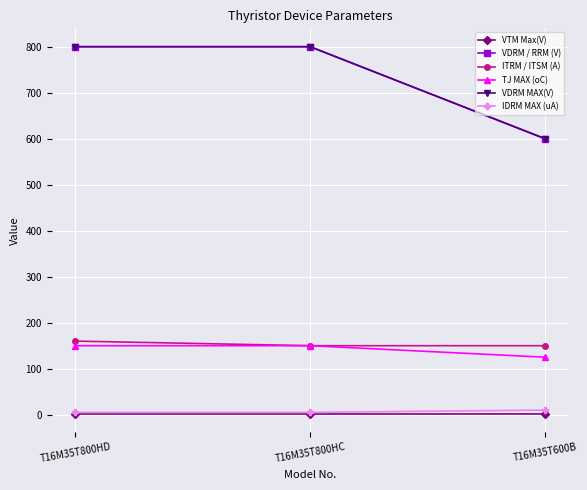

Does the chart have visible grid lines?

Yes